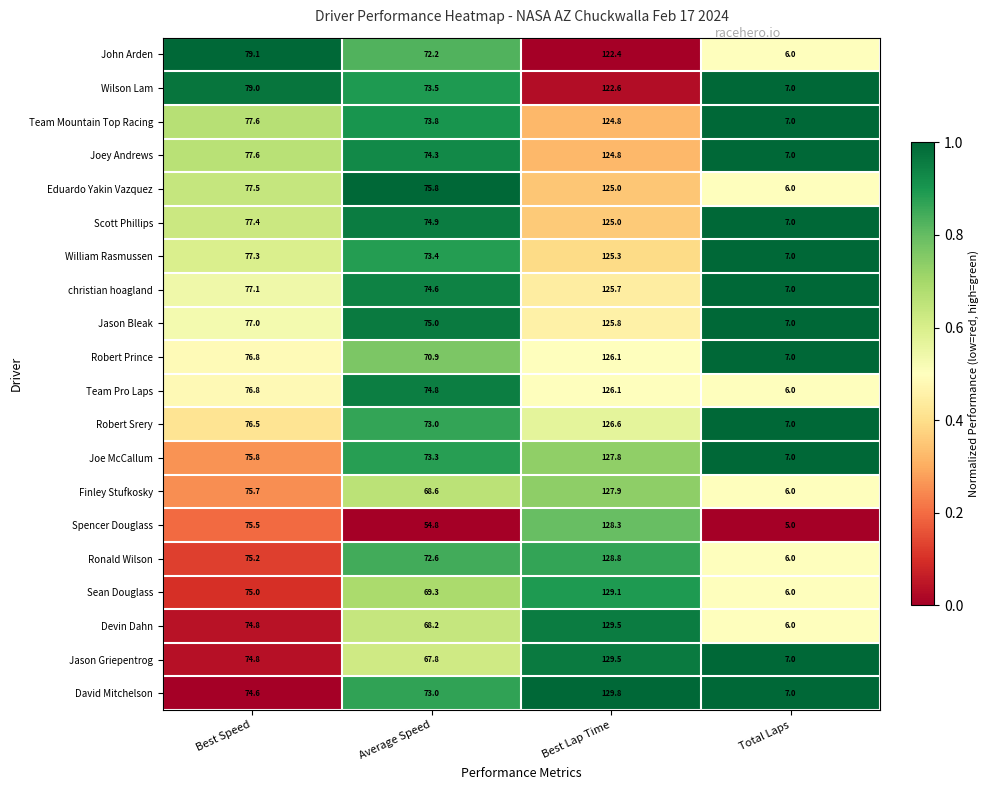

Which series has the widest spread of values?

Devin Dahn